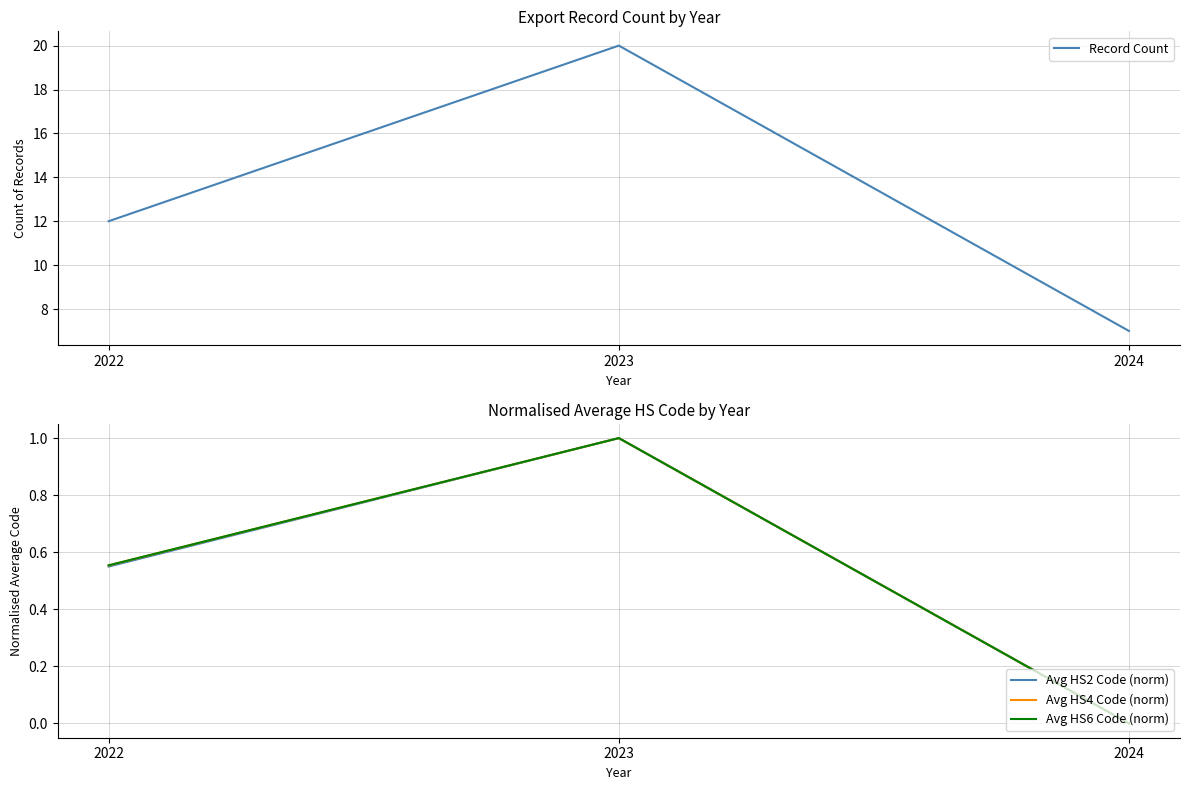

What is the value of the Avg HS4 Code (norm) point at the 2nd from the left?

1.0